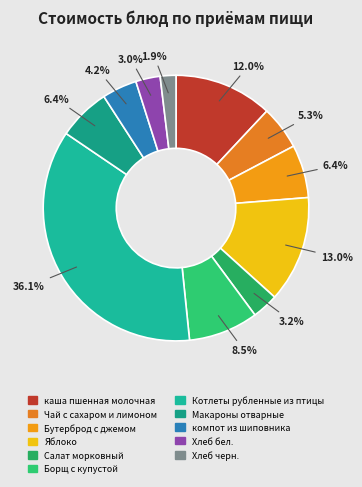

Do Хлеб бел. and Яблоко together represent more than half of the pie?

No